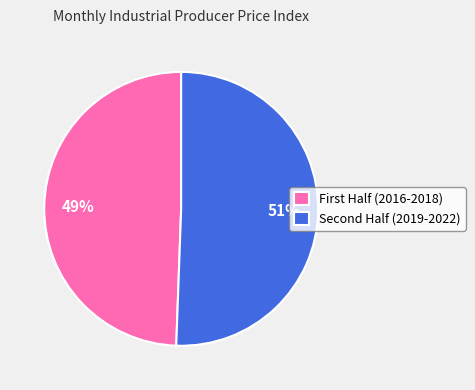

Rank the categories by value from lowest to highest.

First Half (2016-2018), Second Half (2019-2022)